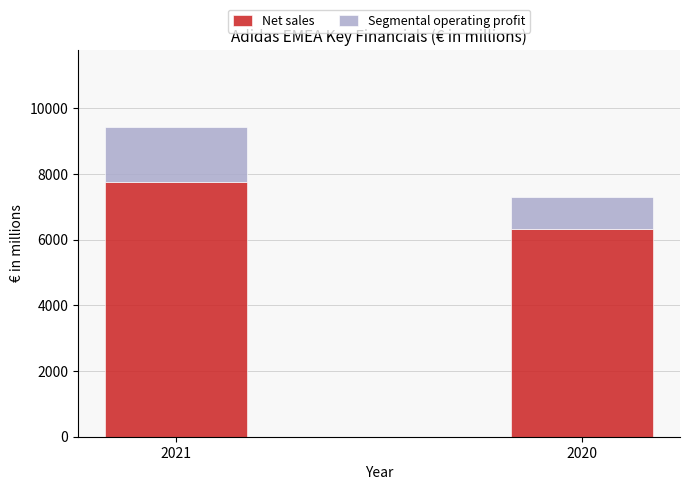

Are the bars horizontal?

No